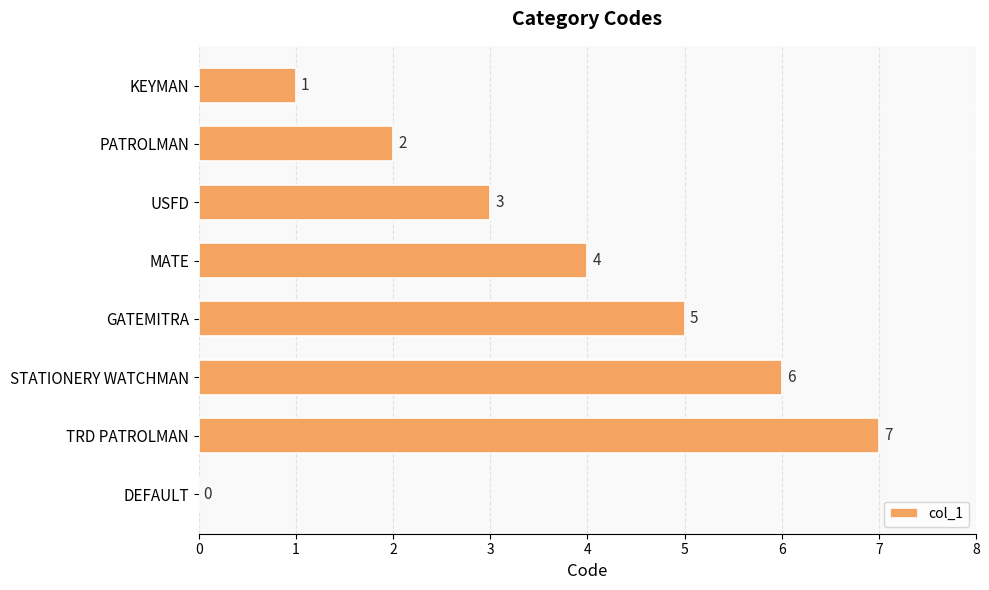

Where is the data nearest to the value 3?

USFD